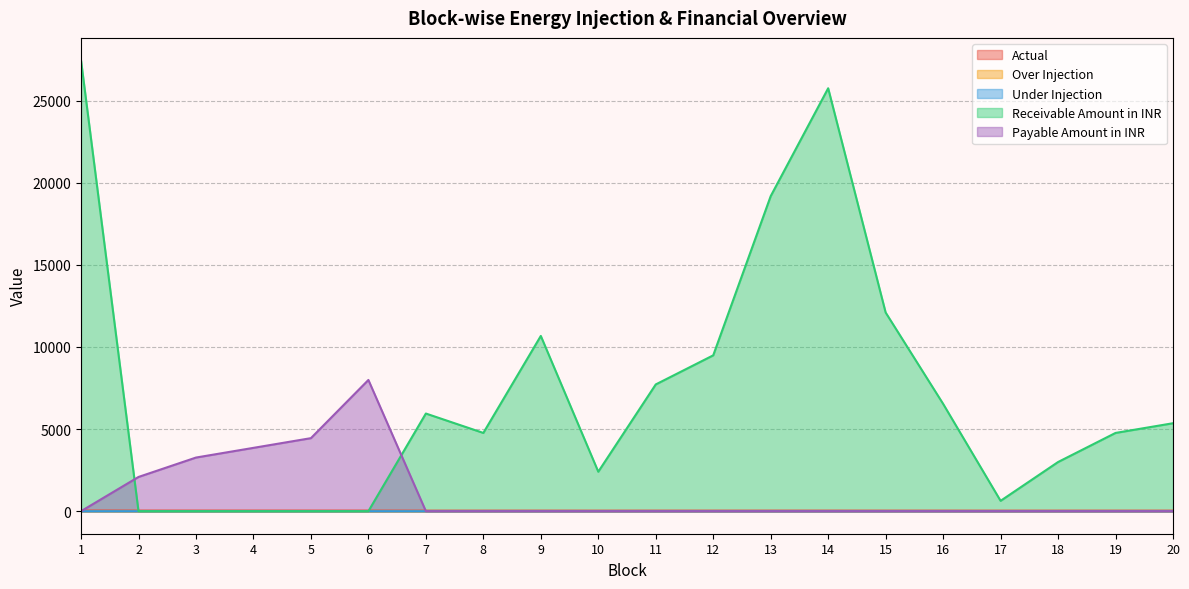

How many data points in Actual are less than 33?

3